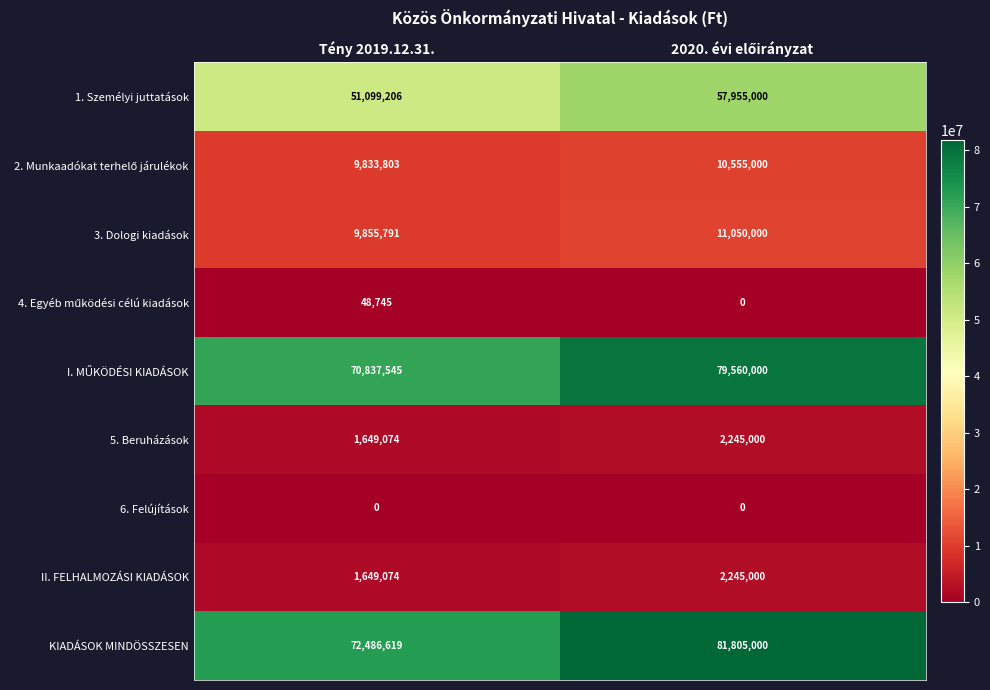

Which series has the largest total across all categories?

KIADÁSOK MINDÖSSZESEN